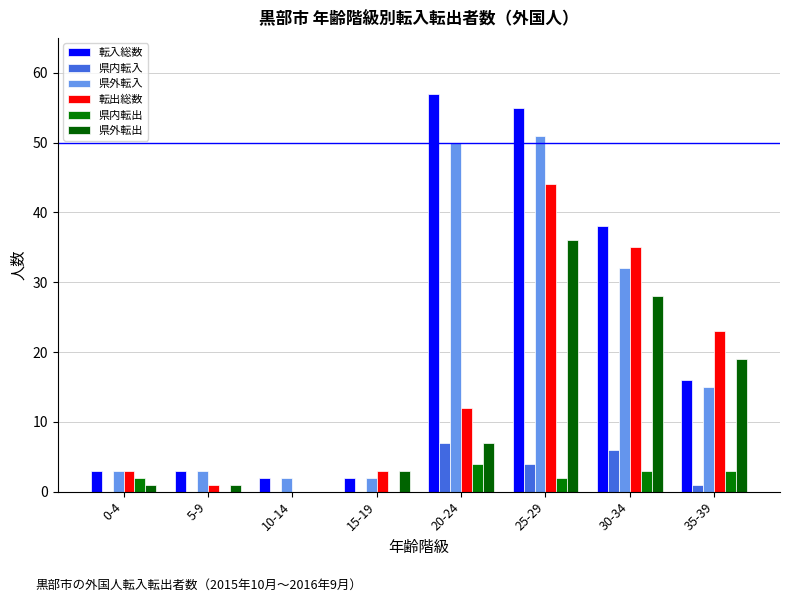

Is it true that 県内転出 equals 3 at 30-34?

True